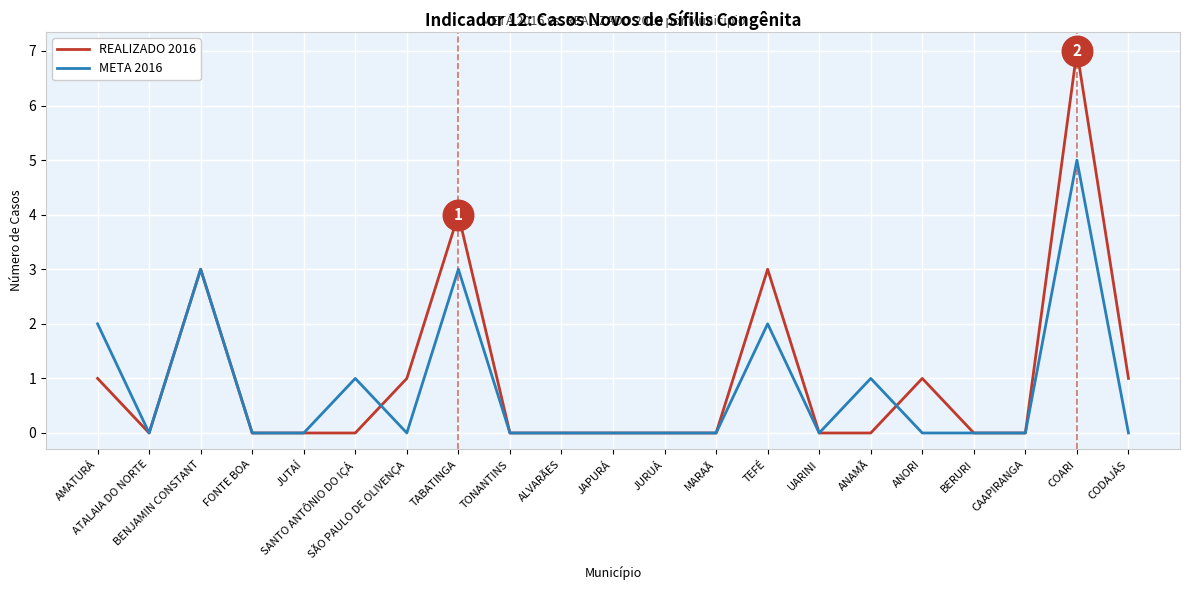

Does the chart have visible grid lines?

Yes